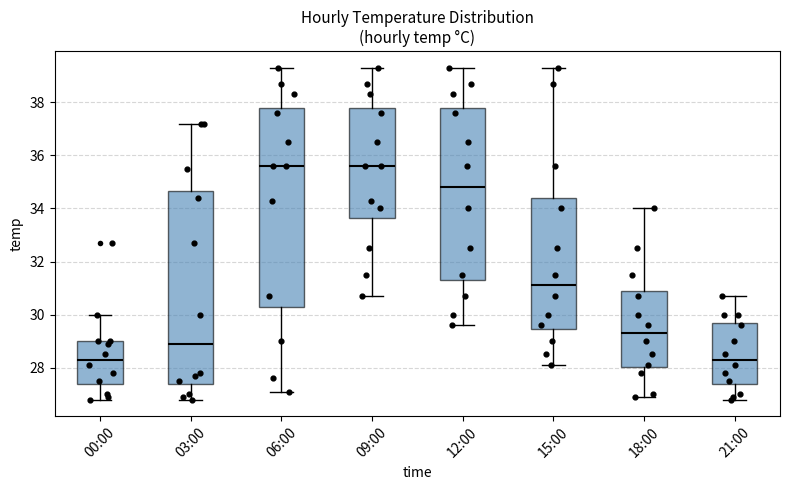

Where does the upper whisker of the box for 12:00 end on the y-axis? The values are not printed on the chart, so give them approximately, as read against the axis.

39.4